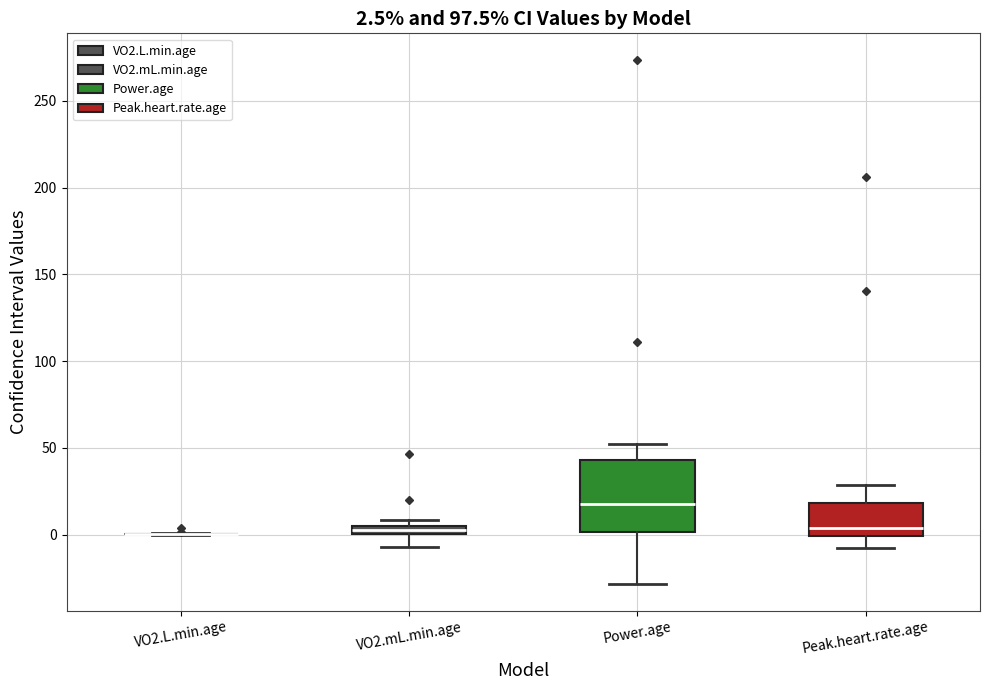

Comparing the boxes themselves (not the whiskers), which one is the tallest?

Power.age